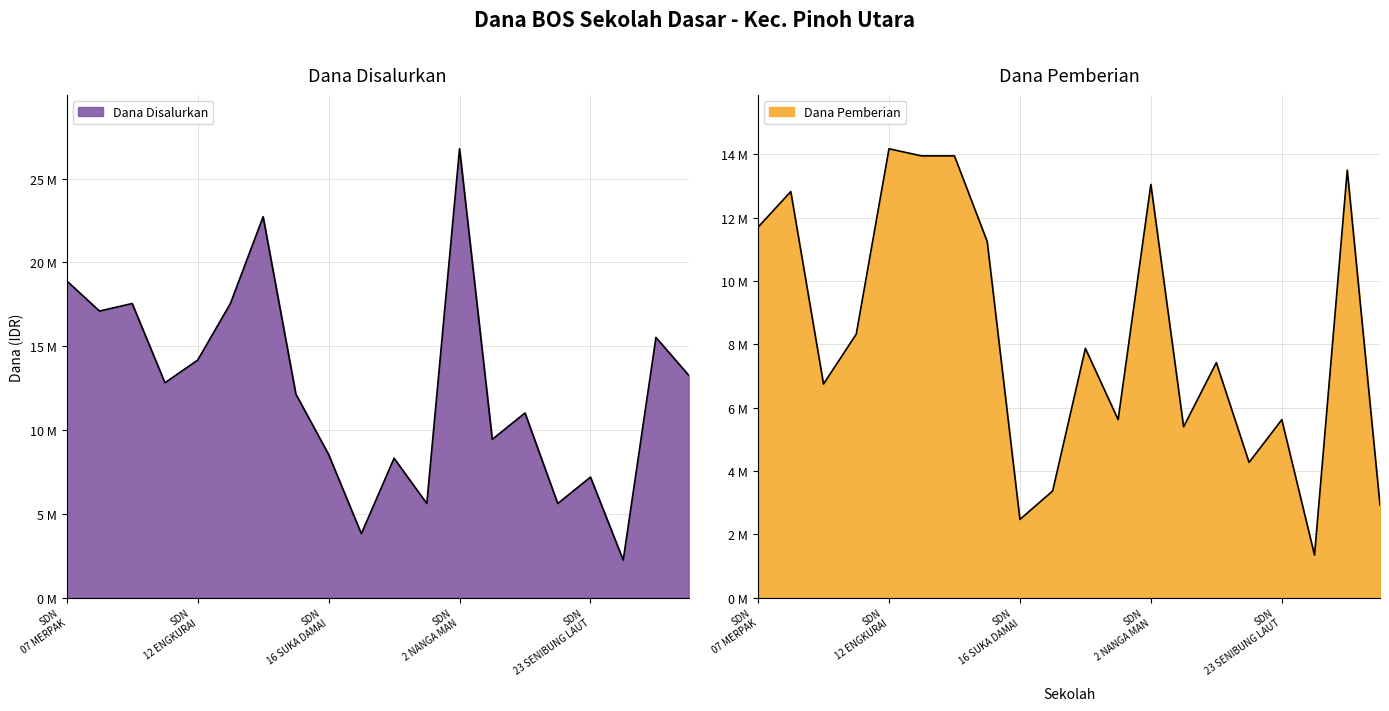

True or false: Dana Disalurkan and Dana Pemberian cross at least once.

False